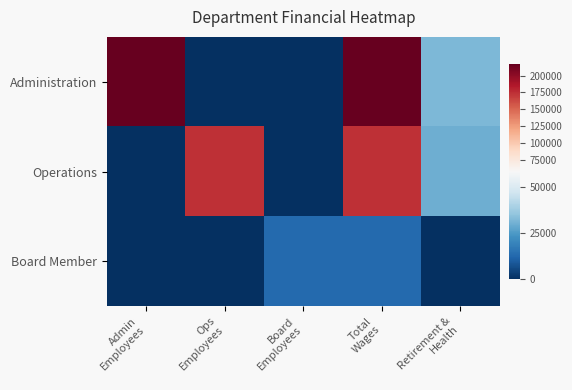

Rank the series by their maximum value, from lowest to highest.

Board Member, Operations, Administration